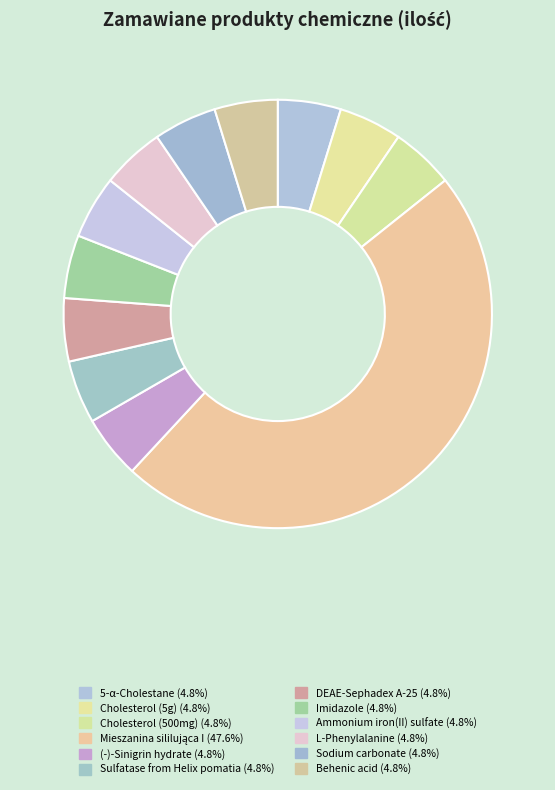

Count the number of slices in the pie.

12